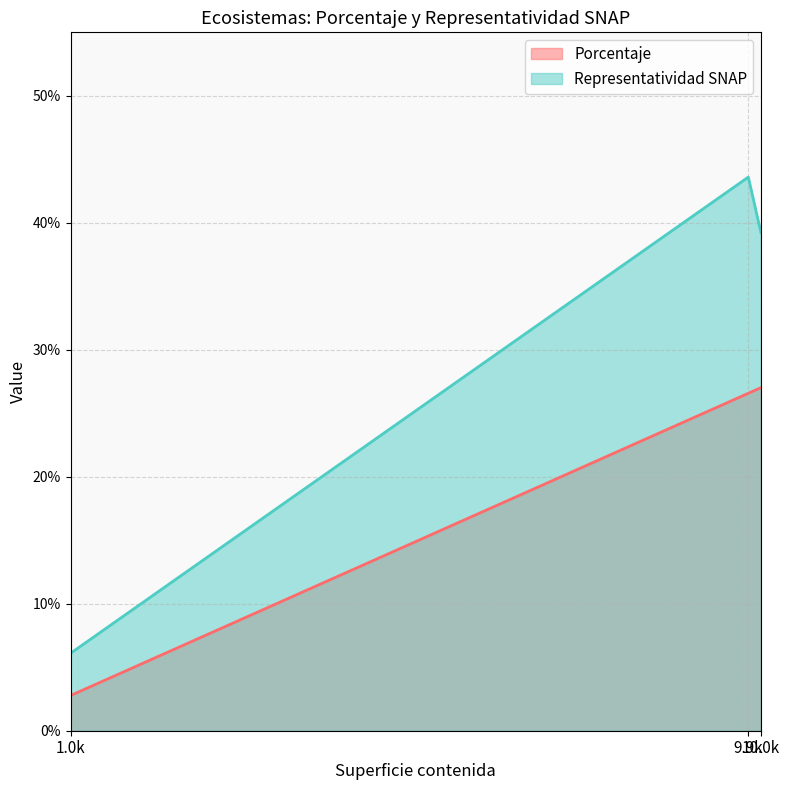

What are all the series names shown in the legend?

Porcentaje, Representatividad SNAP